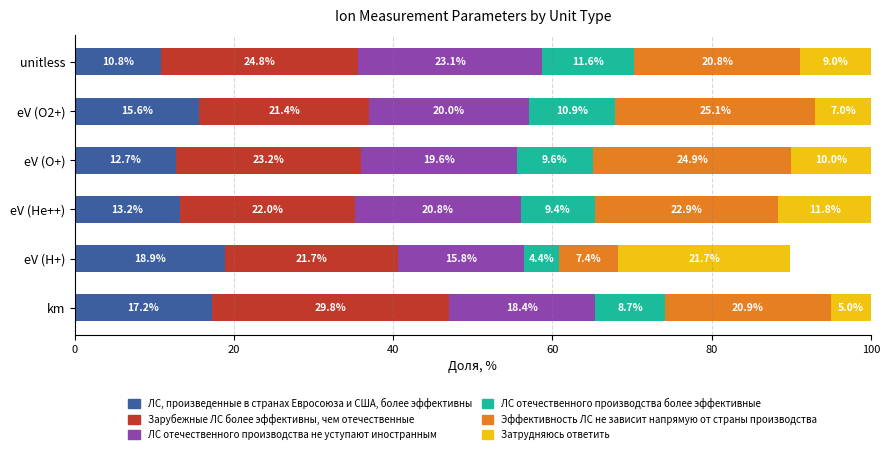

What is the total value across all series at unitless?

100.1